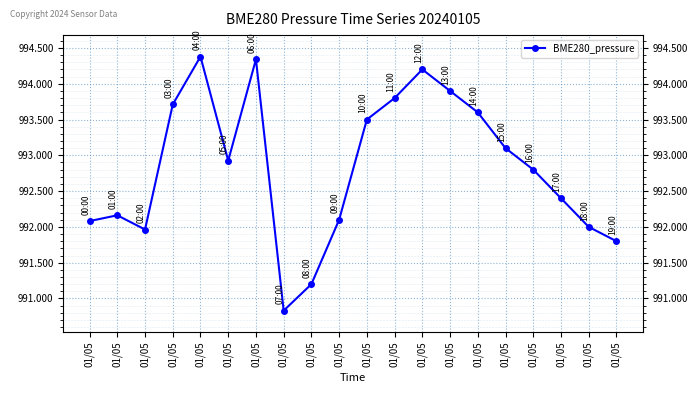

Reading left to right, list all the values displayed in this chart.

992.1	992.2	992.0	993.7	994.4	992.9	994.3	990.8	991.2	992.1	993.5	993.8	994.2	993.9	993.6	993.1	992.8	992.4	992.0	991.8